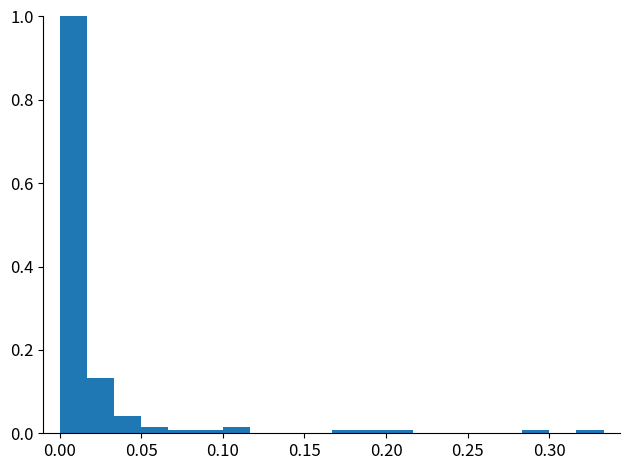

Around what value on the x-axis is the tallest bar? Give the approximate position of its centre, as read against the axis.

0.010